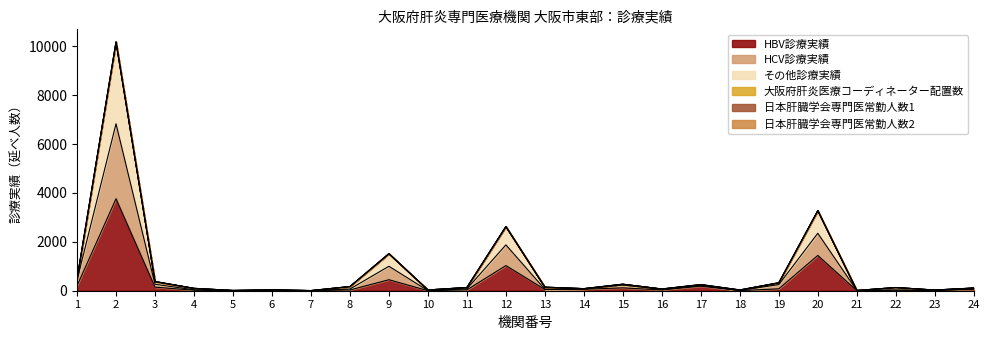

How many values in the その他診療実績 series exceed 131?

11